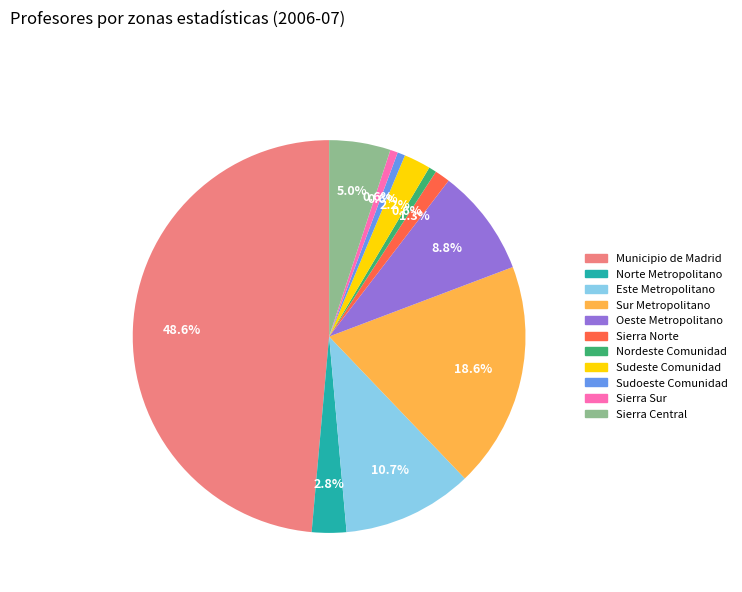

Count the number of slices in the pie.

11